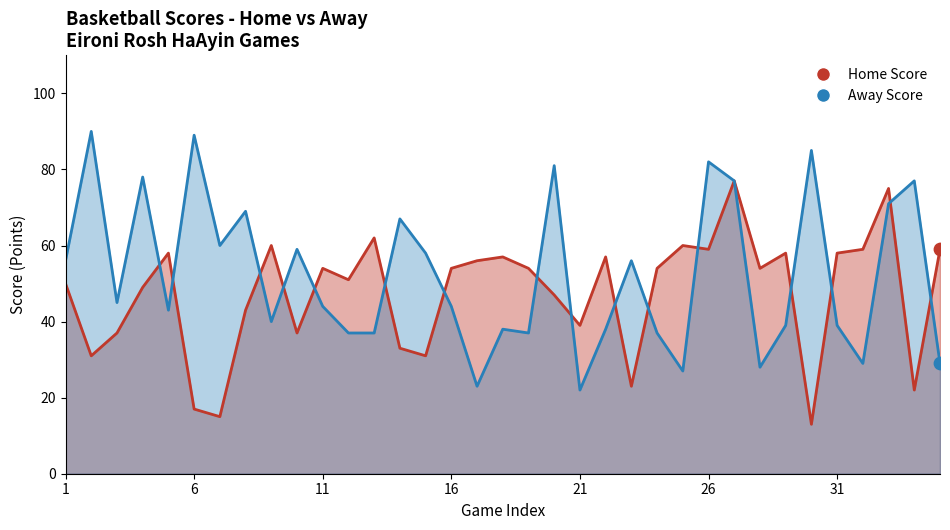

At how many categories does at least one series exceed 70?

9